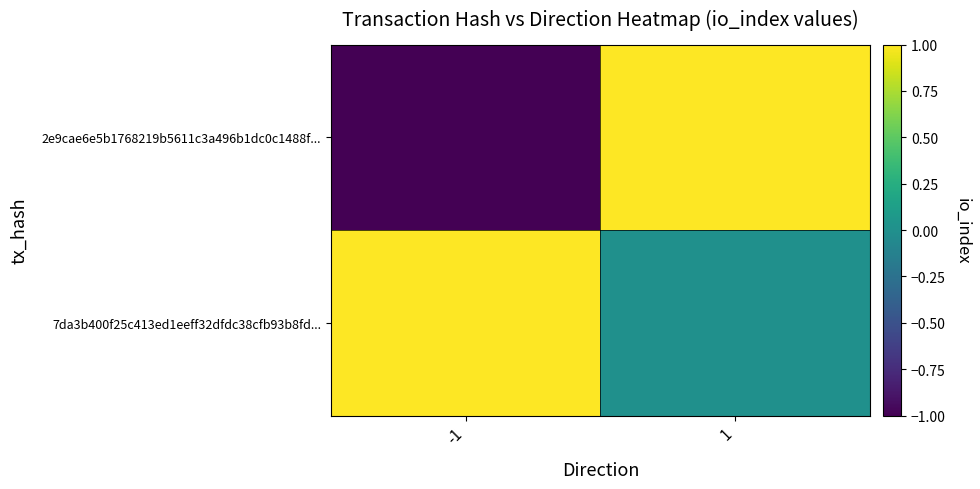

Between 1 and -1, which is larger?

1